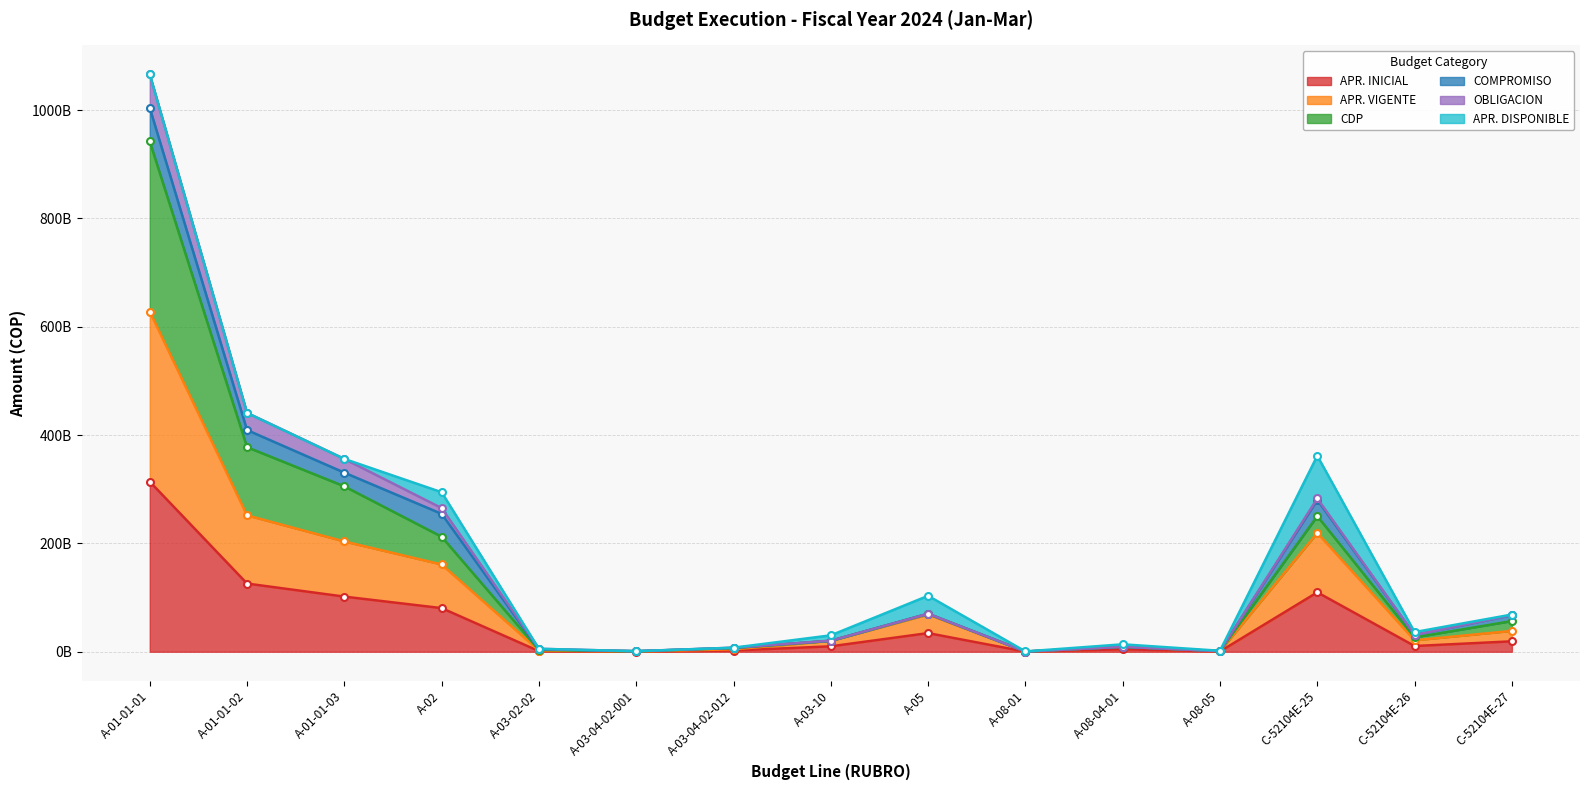

What position from the right is A-01-01-01?

15